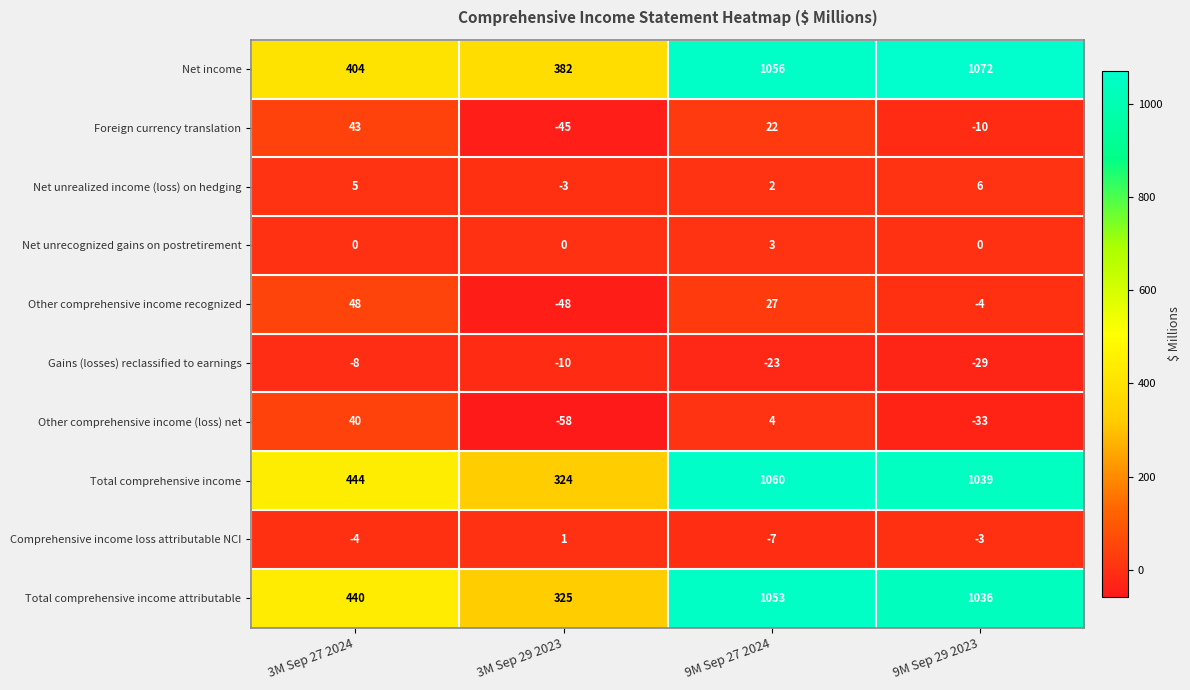

The Comprehensive income loss attributable NCI series shows -11 at 9M Sep 27 2024. True or false?

False